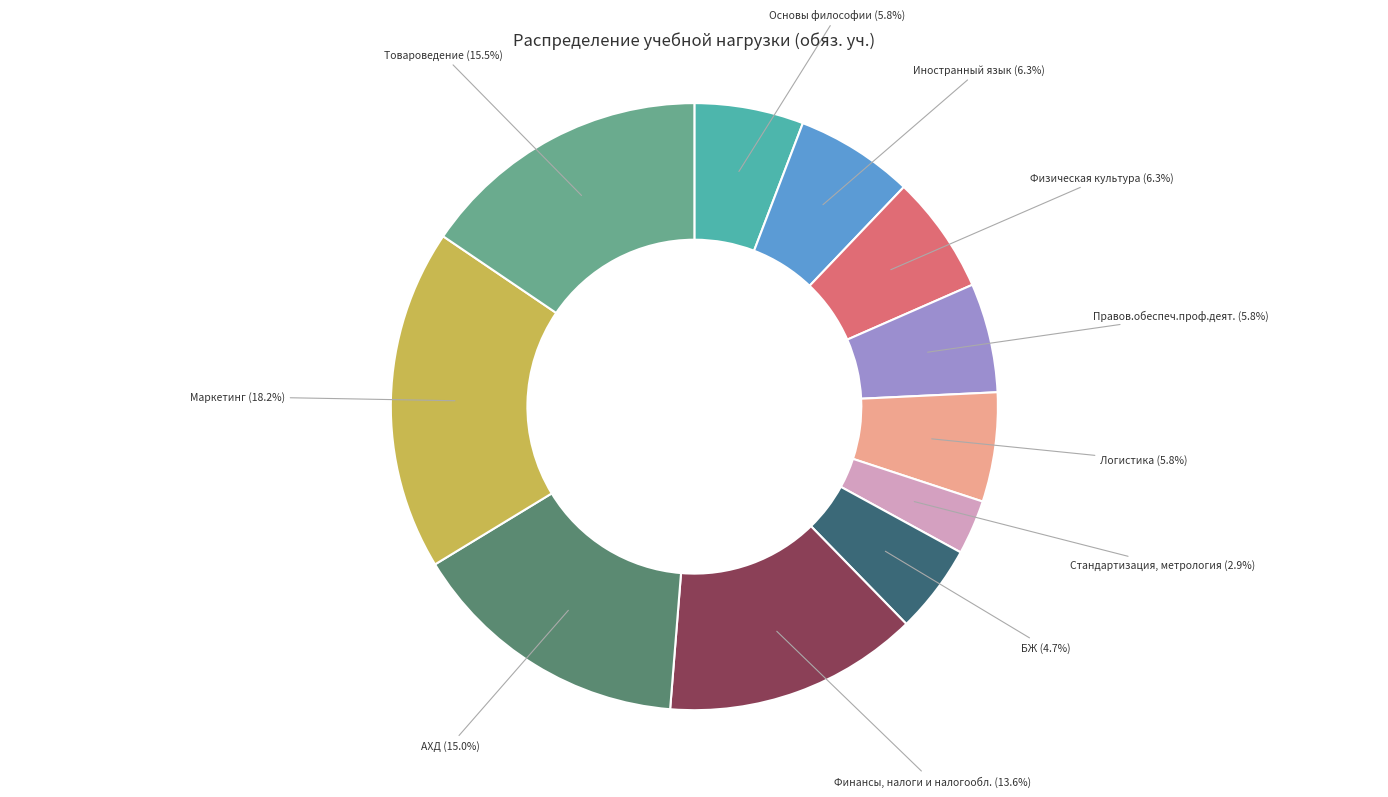

Which has a higher value, Маркетинг or АХД?

Маркетинг